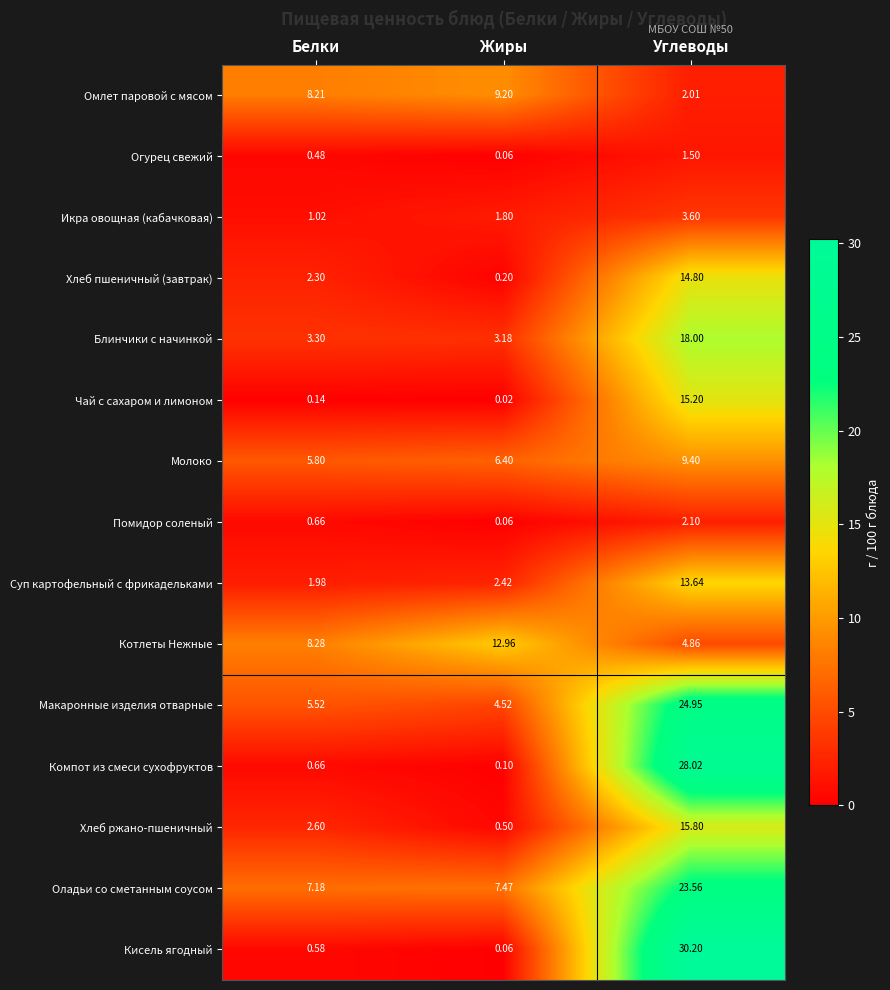

At which label does Кисель ягодный reach its peak?

Углеводы